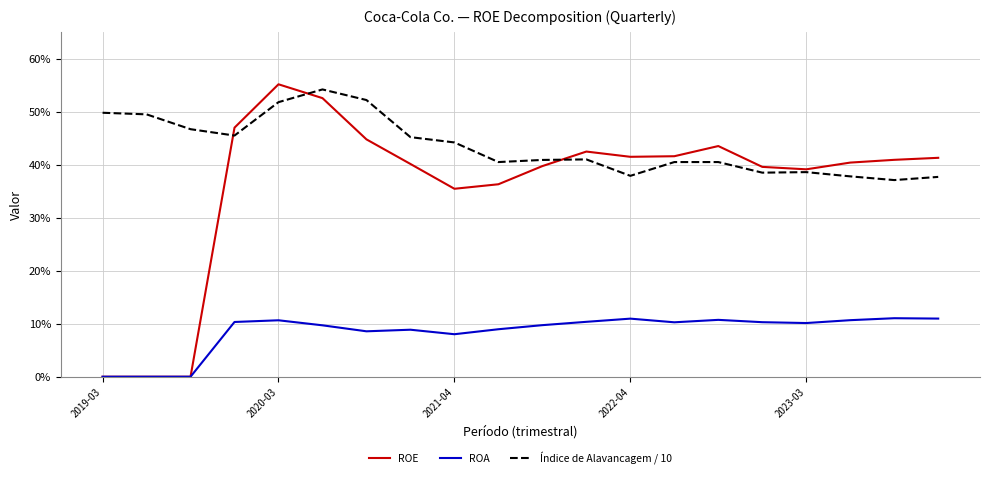

In ROE, how many points are higher than both neighbors (excluding endpoints)?

3